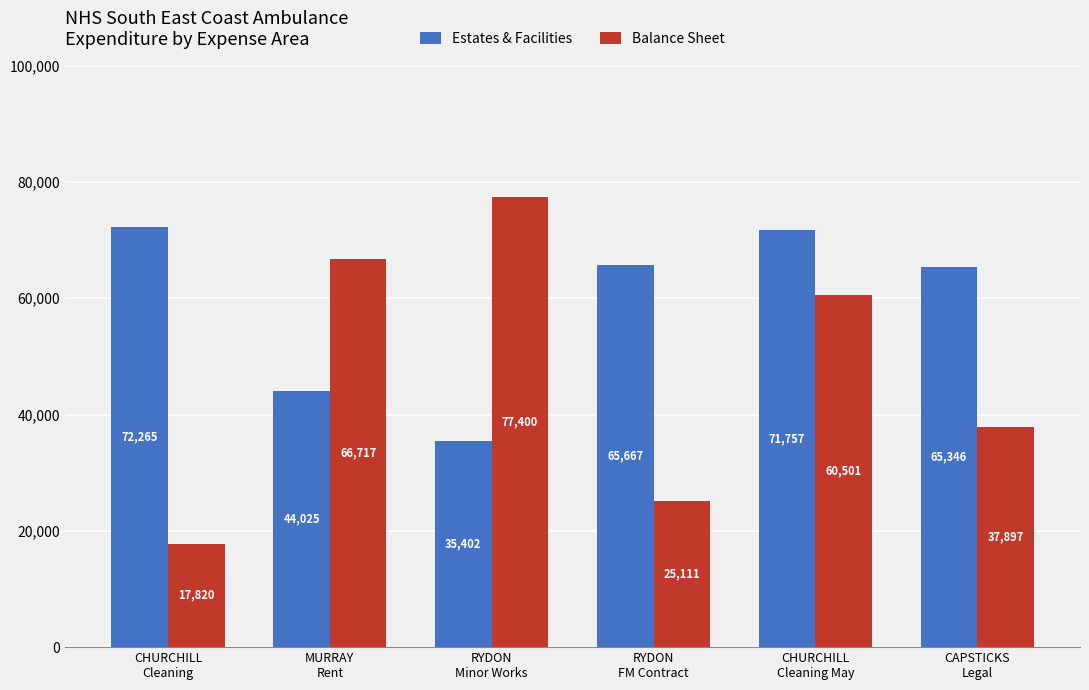

True or false: Estates & Facilities has a value of 65667.6 at RYDON
FM Contract.

True